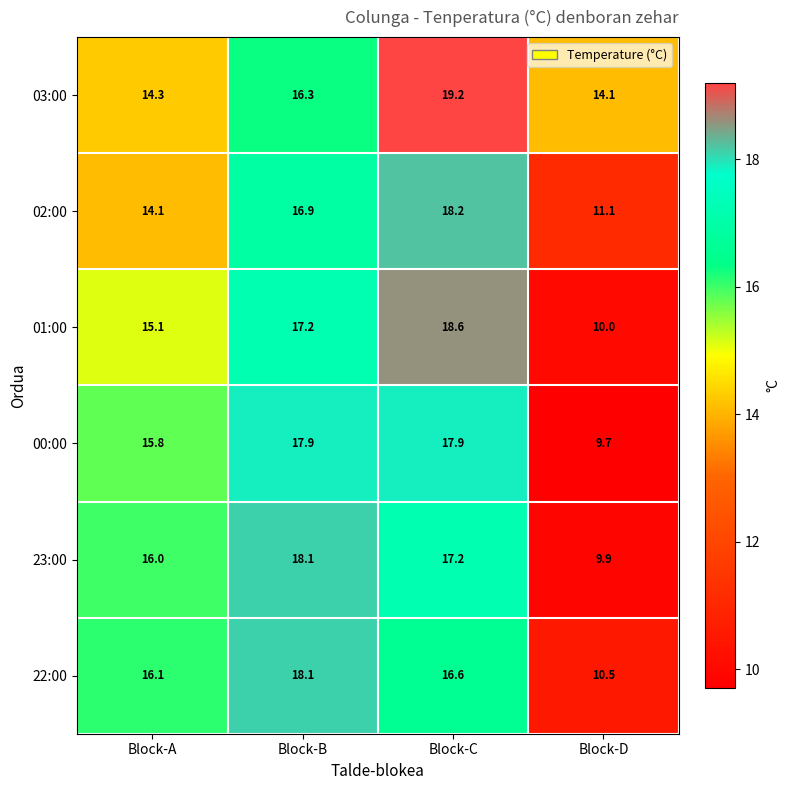

Which series has the largest total across all categories?

03:00